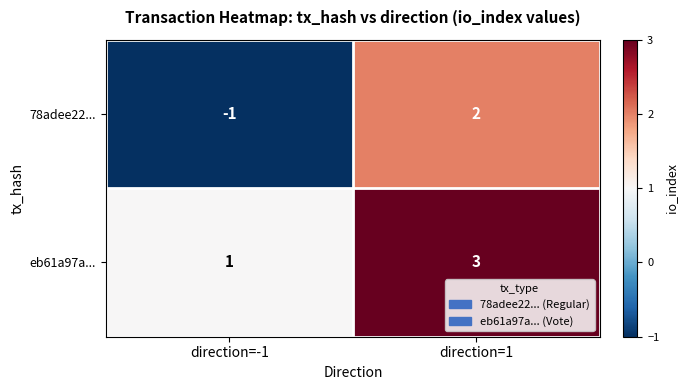

Reading left to right, transcribe all the data shown in this chart.

78adee22...: direction=-1=-1	direction=1=2
eb61a97a...: direction=-1=1	direction=1=3